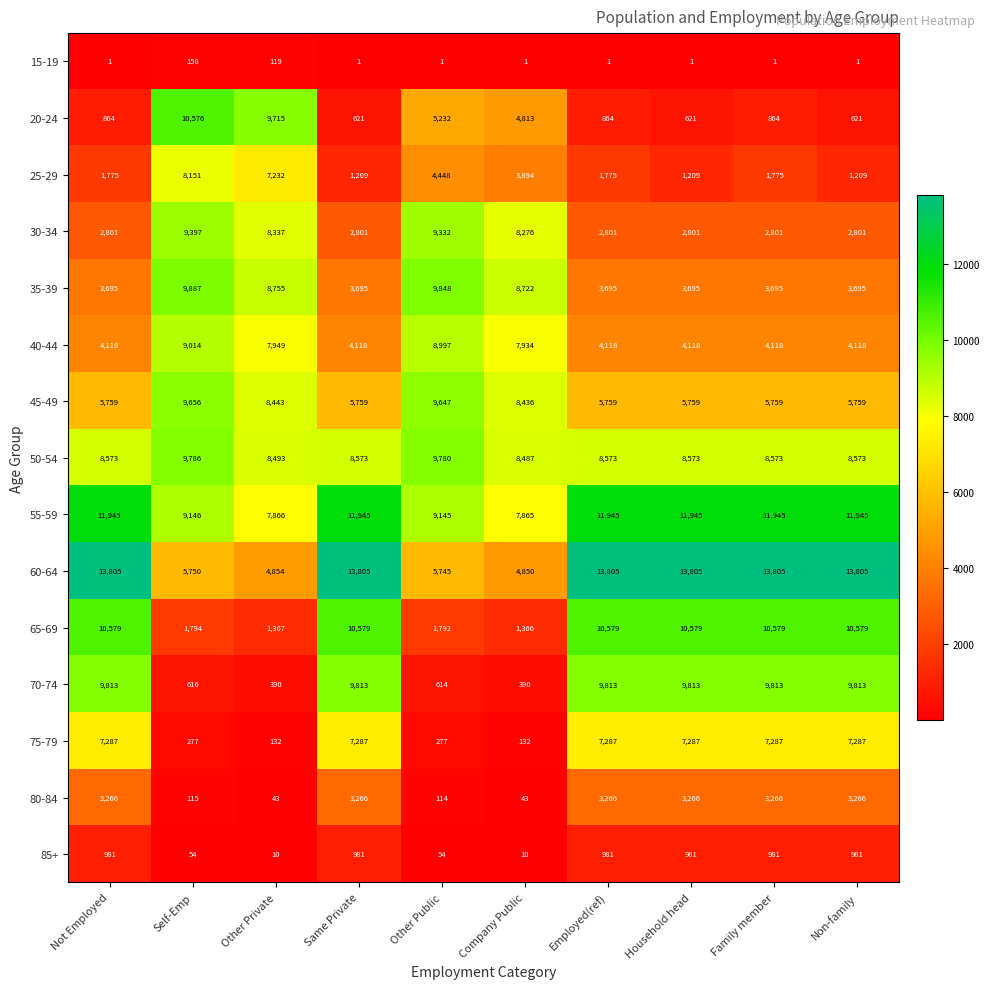

Which series has the widest spread of values?

20-24